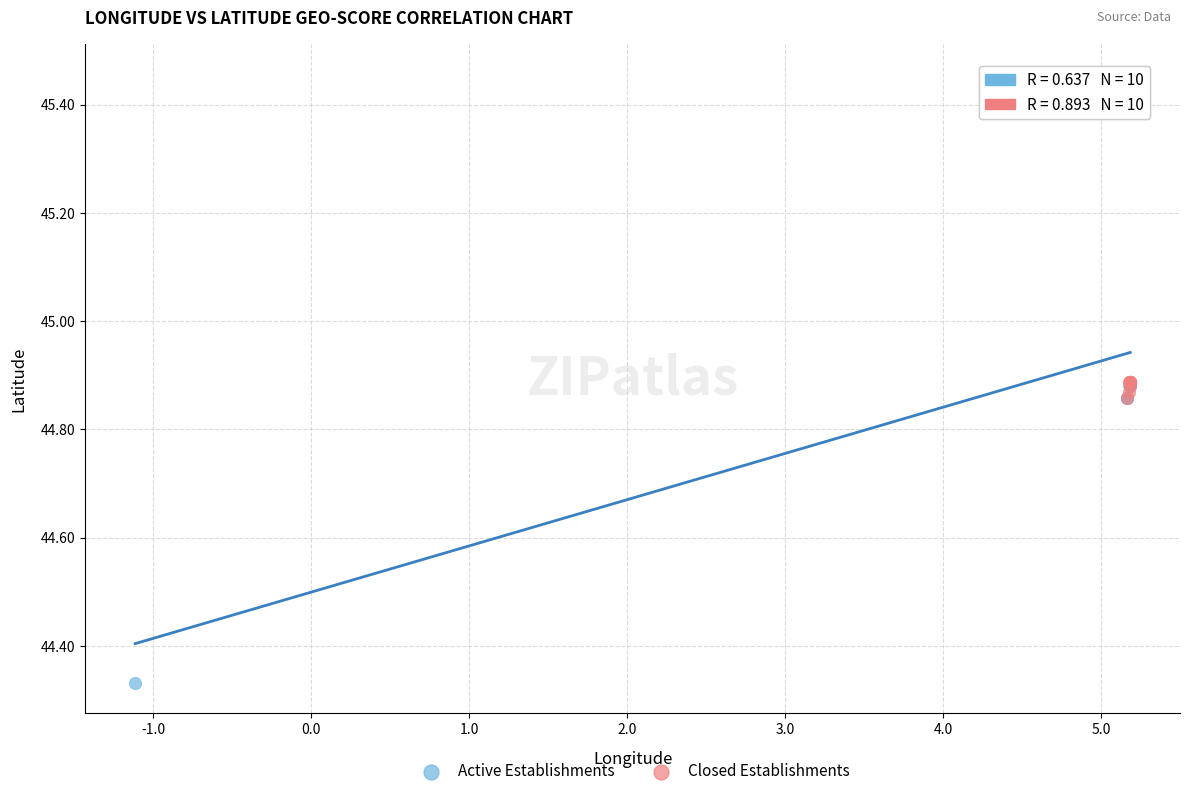

Which series reaches the maximum Y coordinate?

Active Establishments